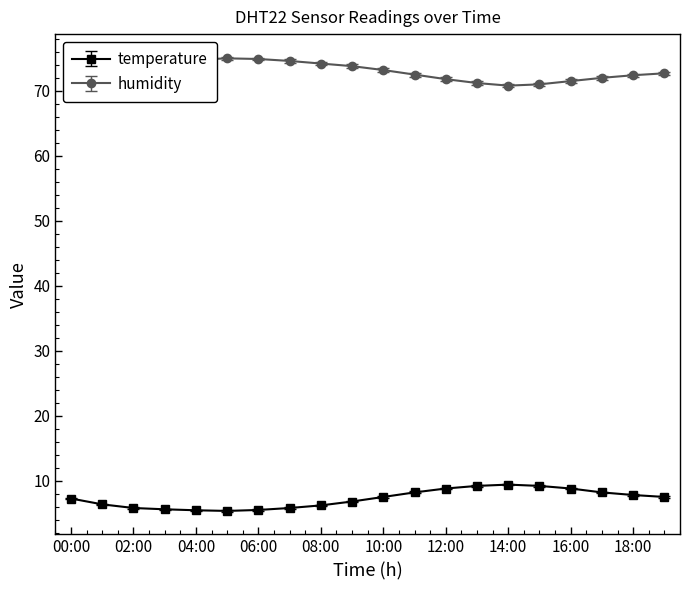

What is the value of the humidity point at the 15th from the left?

70.8